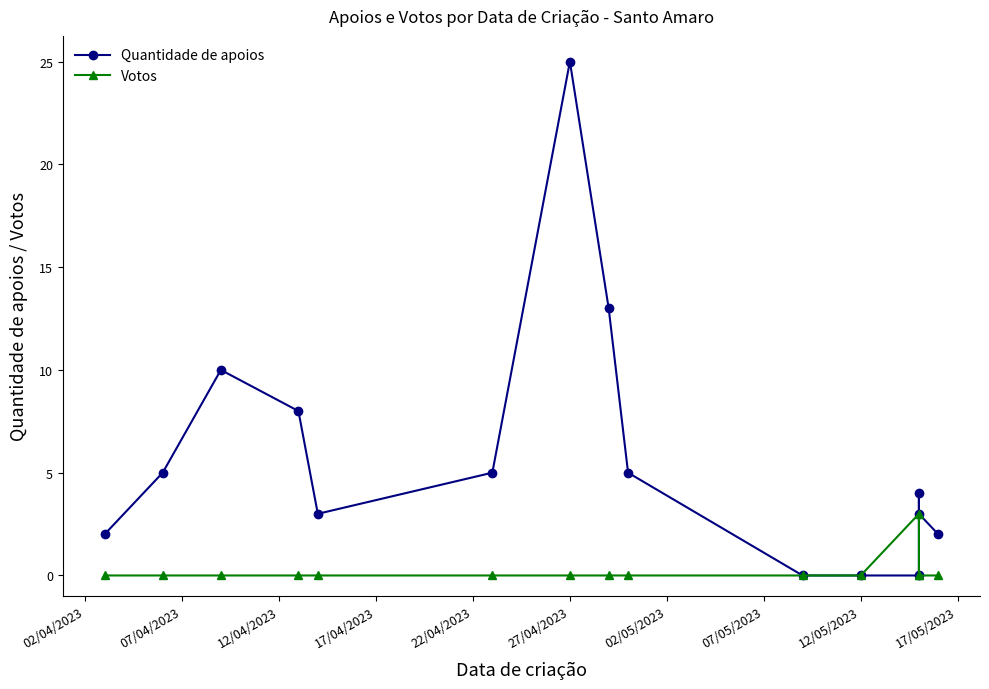

The value of Quantidade de apoios at 12/05/2023 is 1. True or false?

False